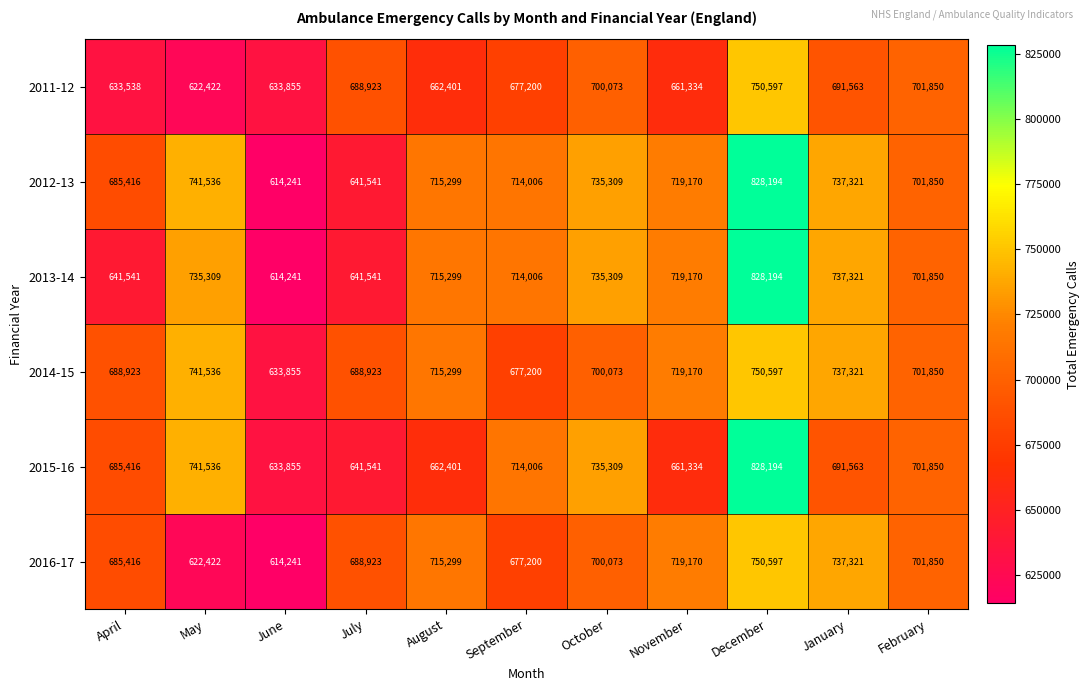

Is the value of 2011-12 at May greater than the value of 2016-17 at October?

No